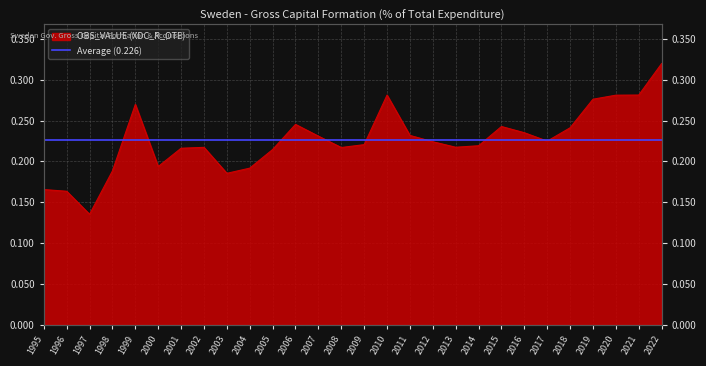

The chart shows a value of 0.2 at 2007. True or false?

True